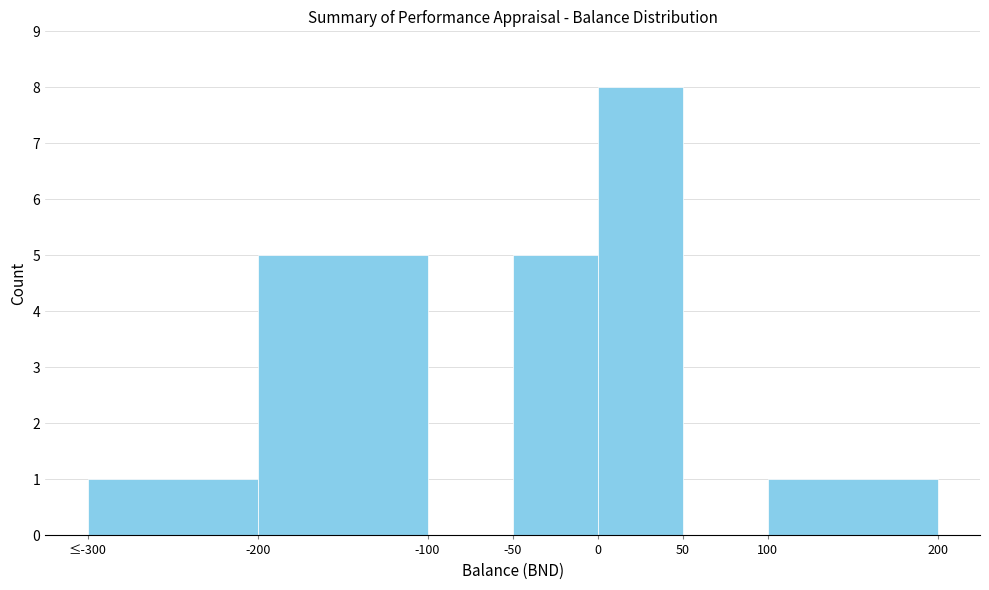

Reading left to right, list all the values displayed in this chart.

≤-300=1	-200=5	-100=0	-50=5	0=8	50=0	100=1